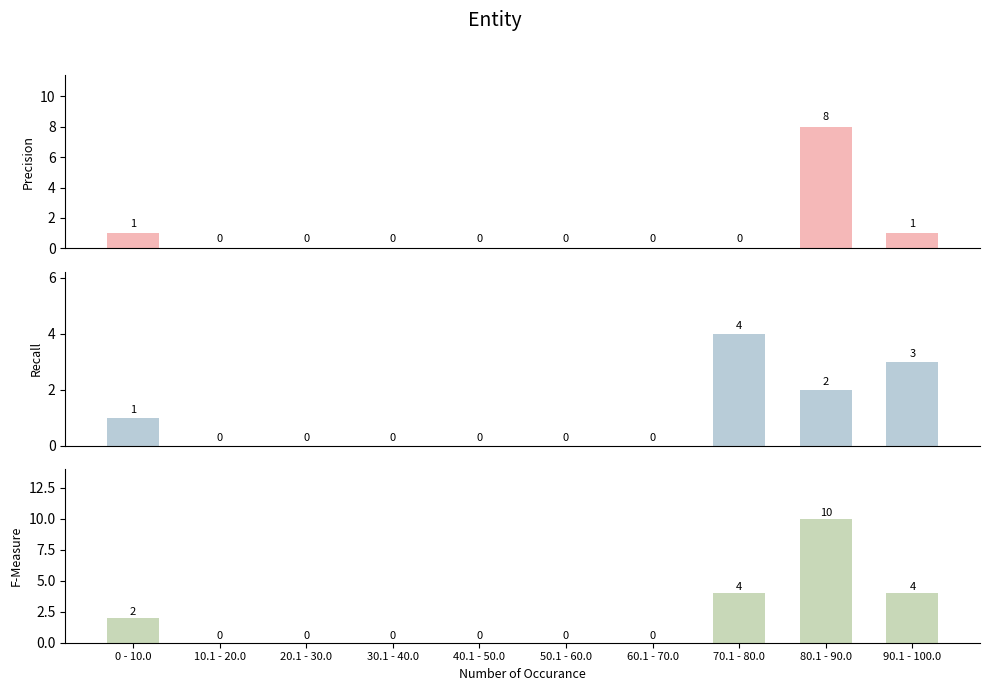

How many bars are there in total?

30